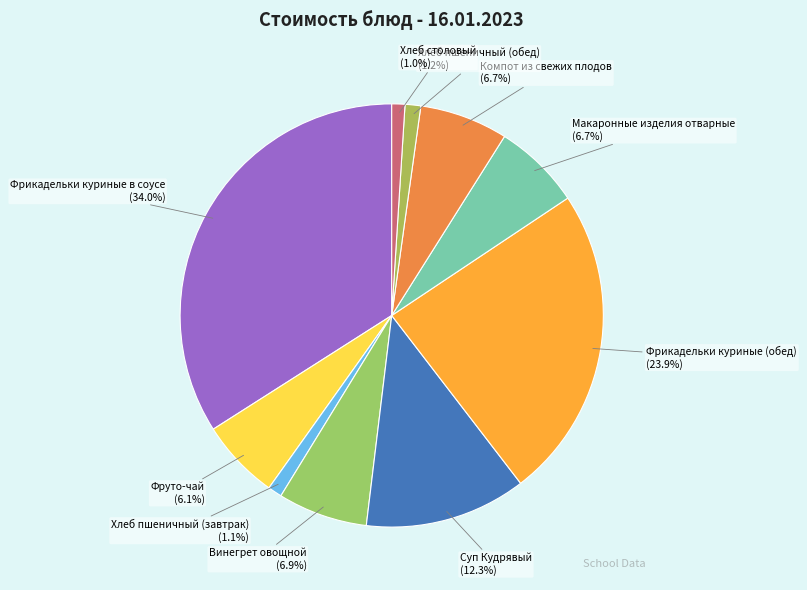

What percentage is NOT represented by Хлеб пшеничный (завтрак)?

98.9%